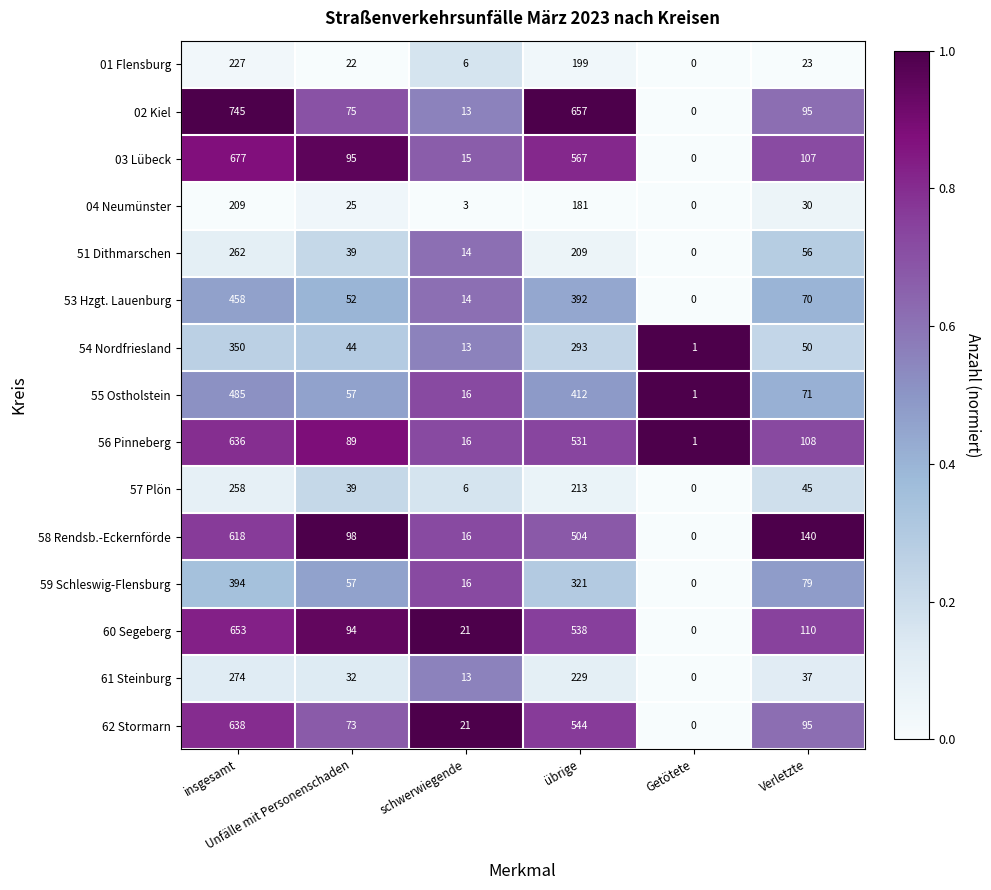

How many distinct data groups are displayed?

15